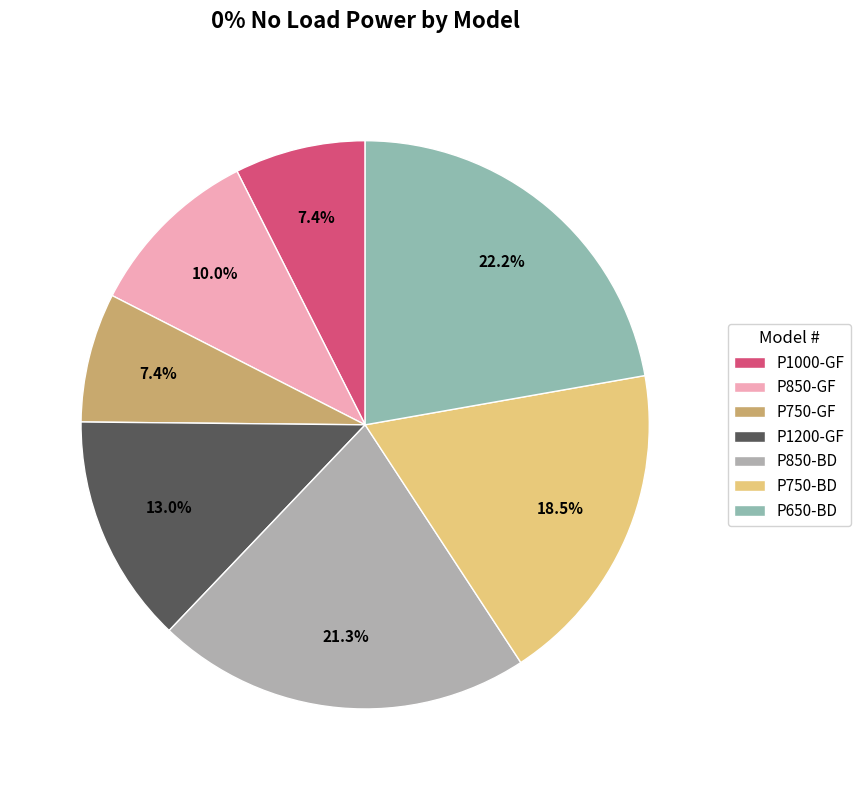

What is the smallest slice in the pie chart?

P750-GF